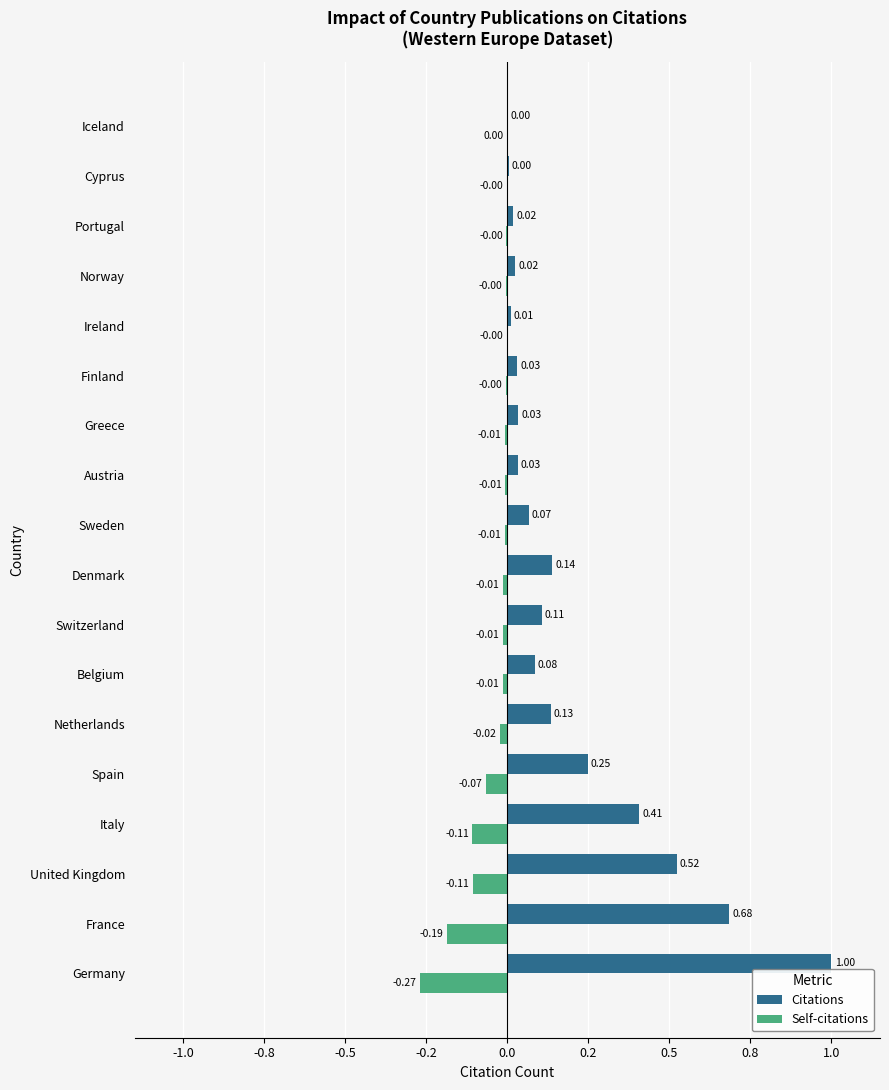

What are all the series names shown in the legend?

Citations, Self-citations